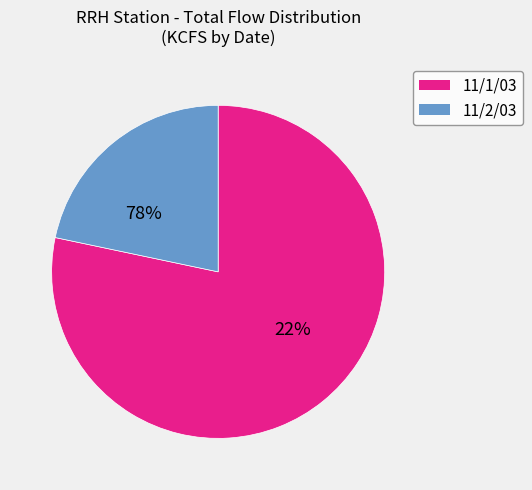

Which has a higher value, 36 or 23?

36